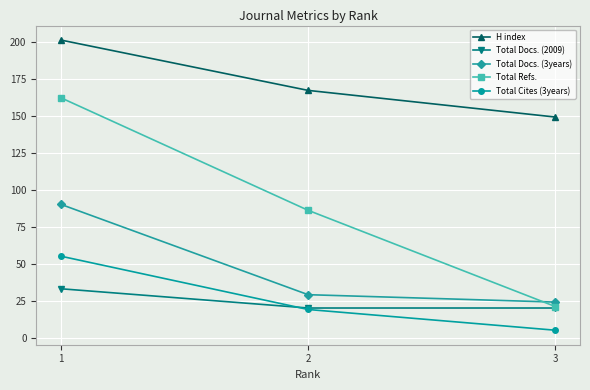

What is the value of the Total Docs. (2009) point at the 3rd from the left?

20